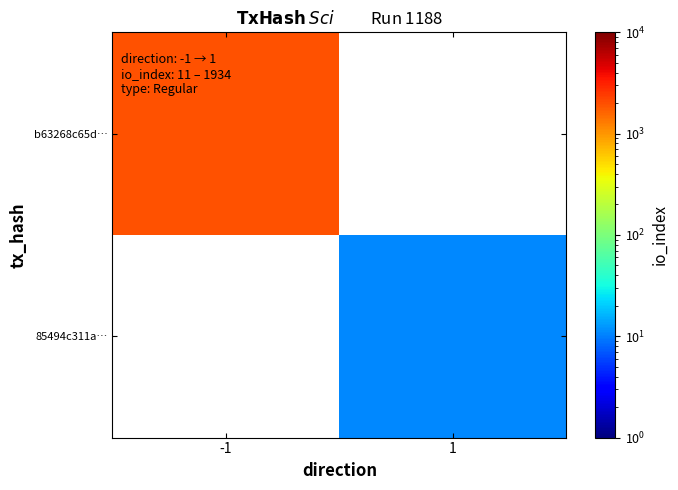

Which series has the largest range (max minus min)?

b63268c65d…